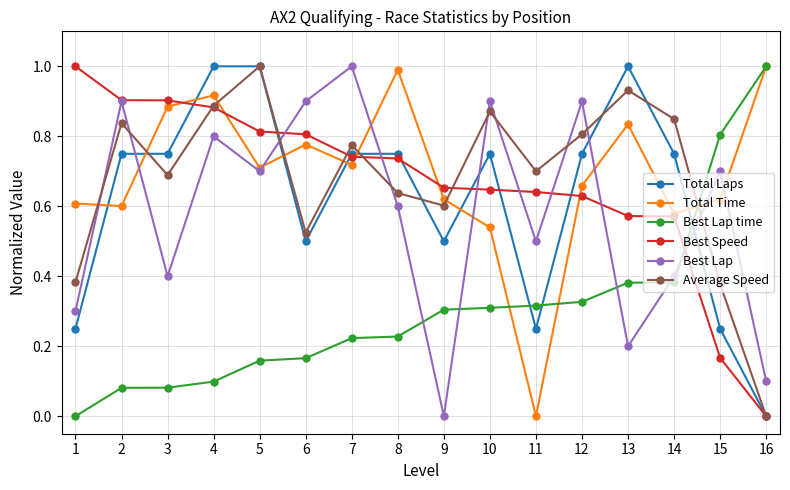

Does the chart have visible grid lines?

Yes